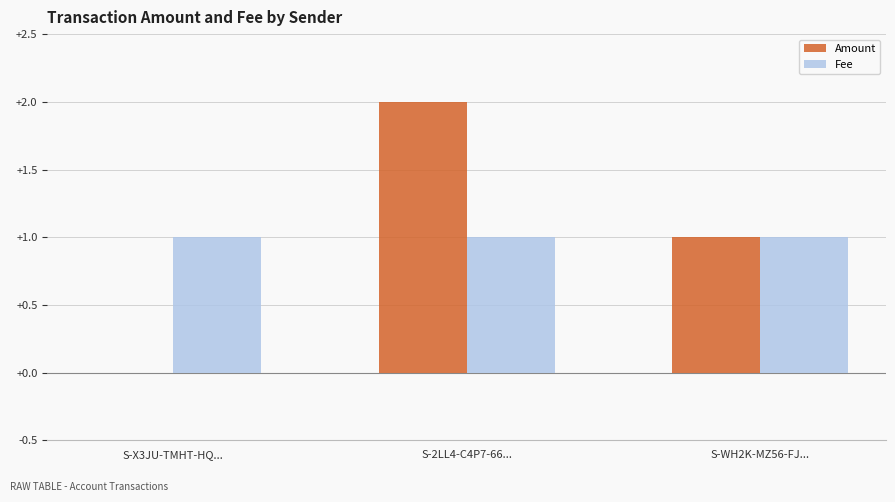

True or false: Amount has a value of 0 at S-2LL4-C4P7-66....

False